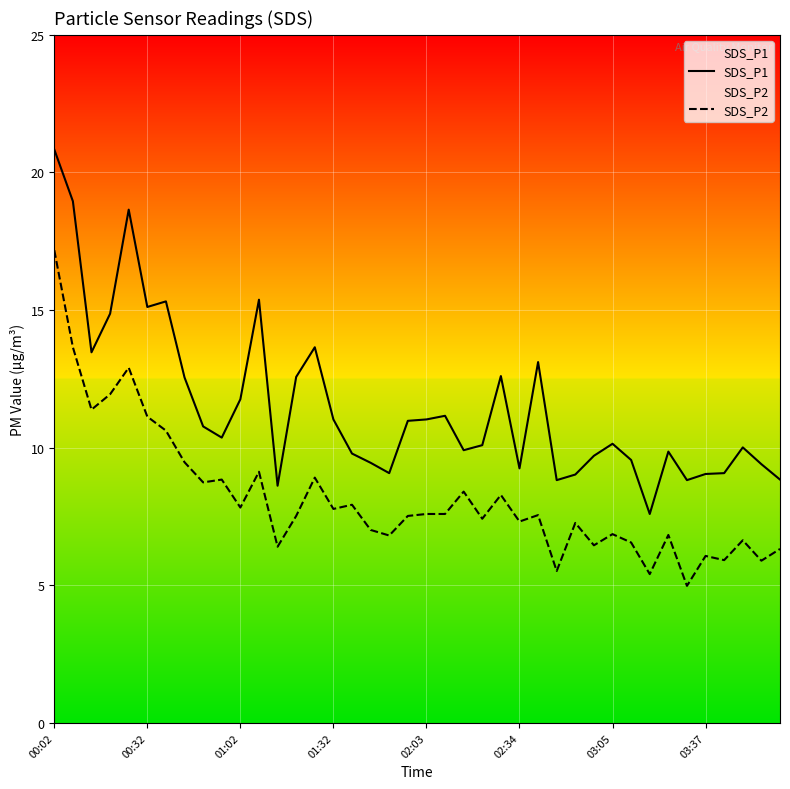

What is the value of the SDS_P2 point at the 23rd from the left?

8.3